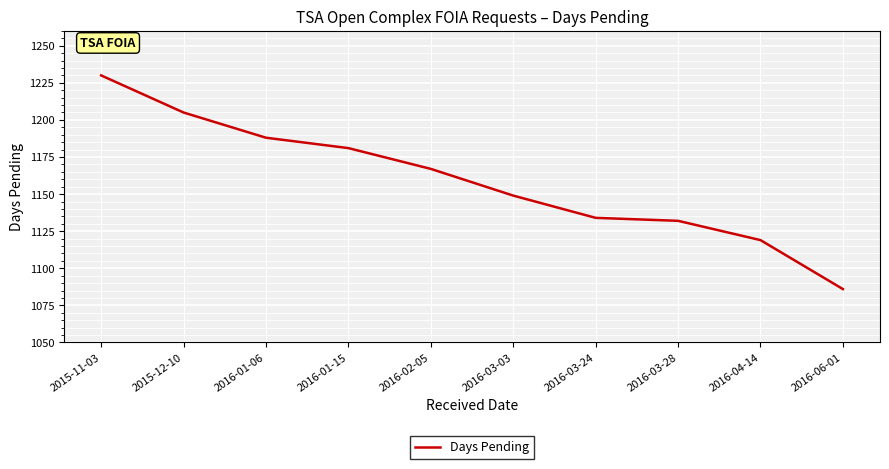

What is the difference between the maximum and second lowest values?

111